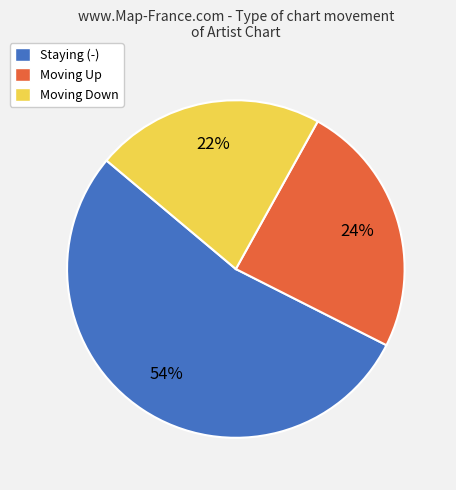

To the nearest percent, what is the difference between the Moving Down and Moving Up slice percentages?

2%